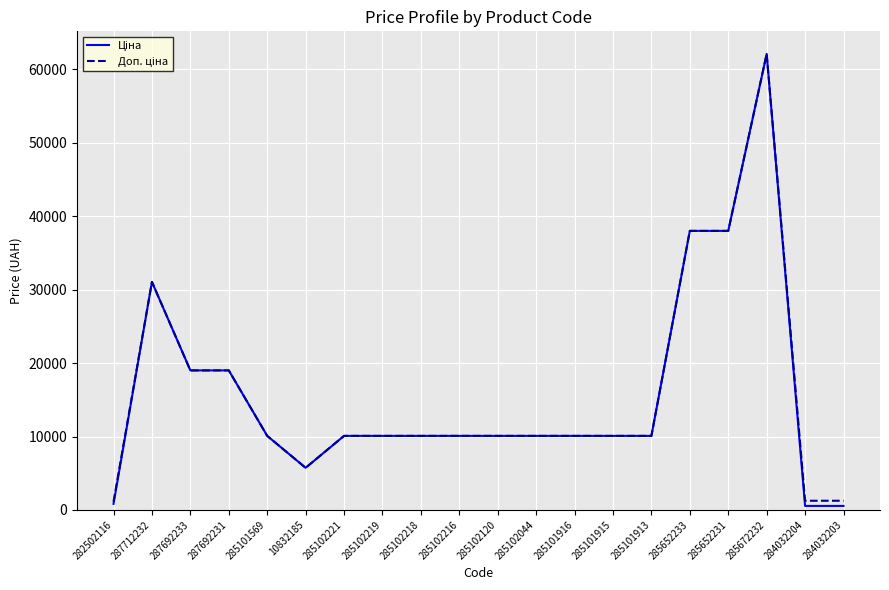

What is the total value across all series at 10832185?

11473.7